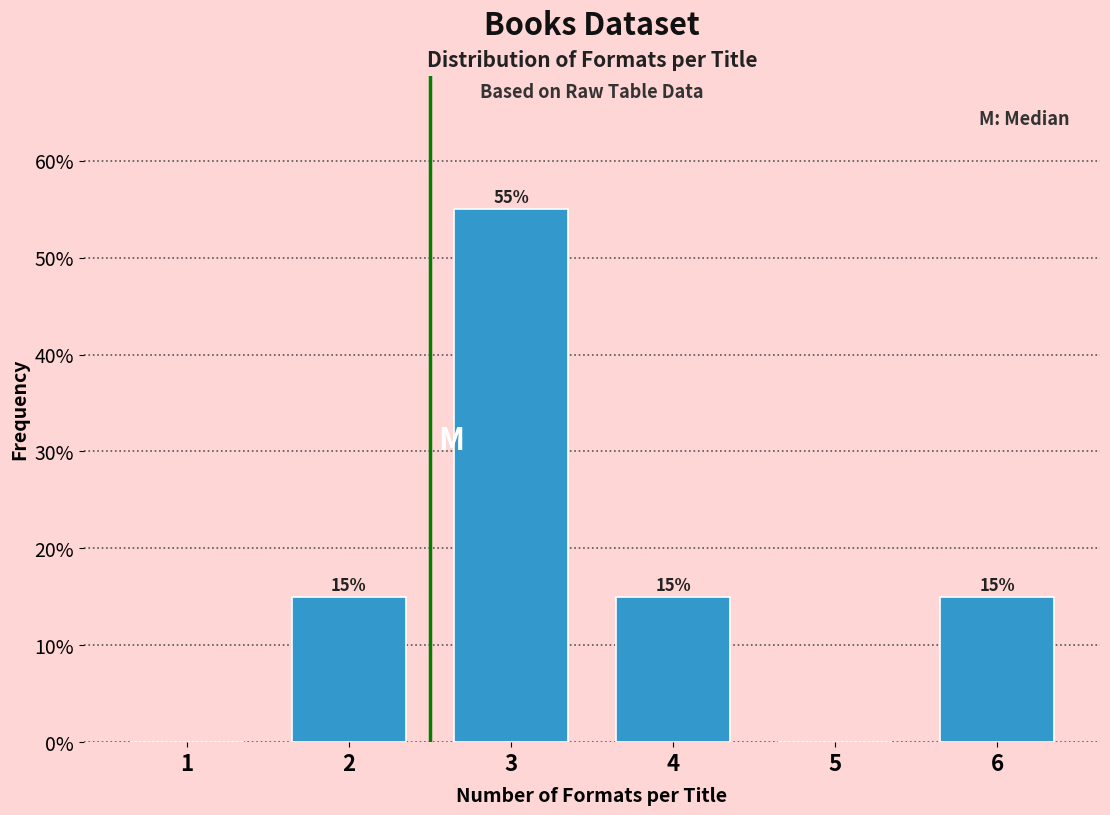

Reading left to right, extract all data points from this chart.

1=0.0	2=15.0	3=55.0	4=15.0	5=0.0	6=15.0